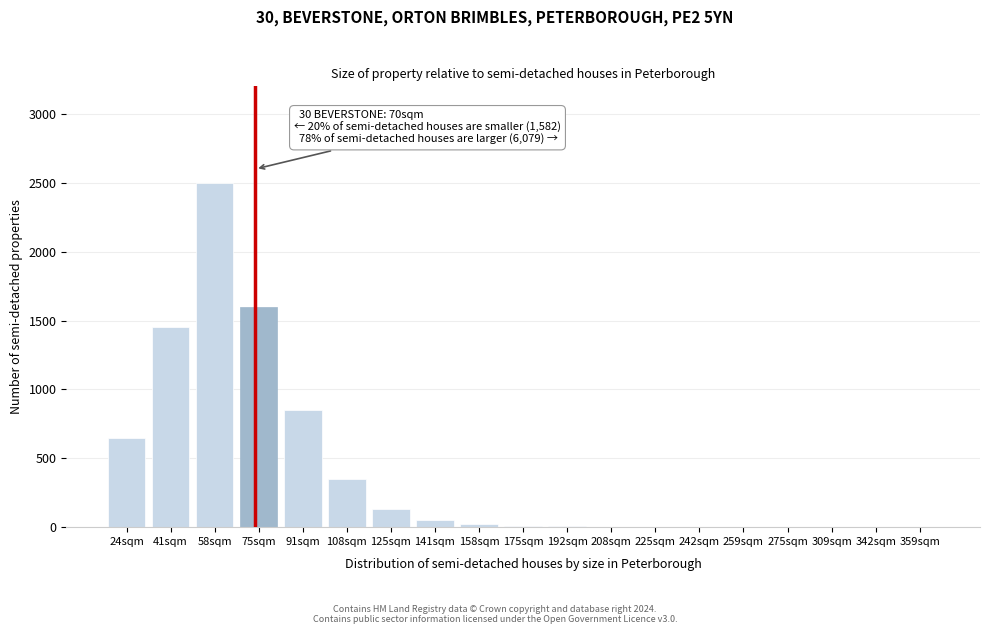

The chart shows a value of 50 at 141sqm. True or false?

True